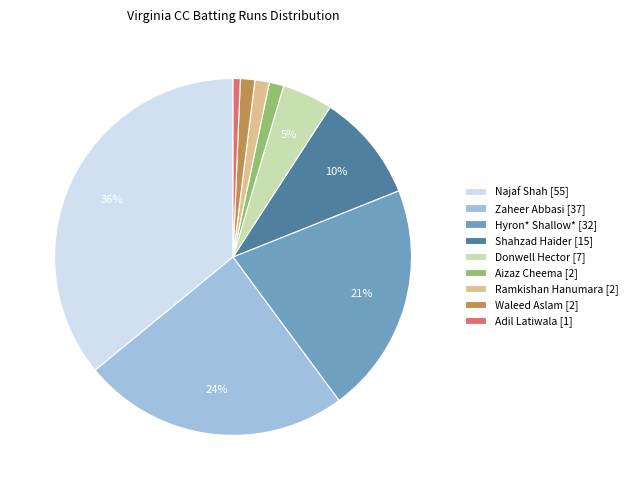

What is the largest slice in the pie chart?

Najaf Shah [55]